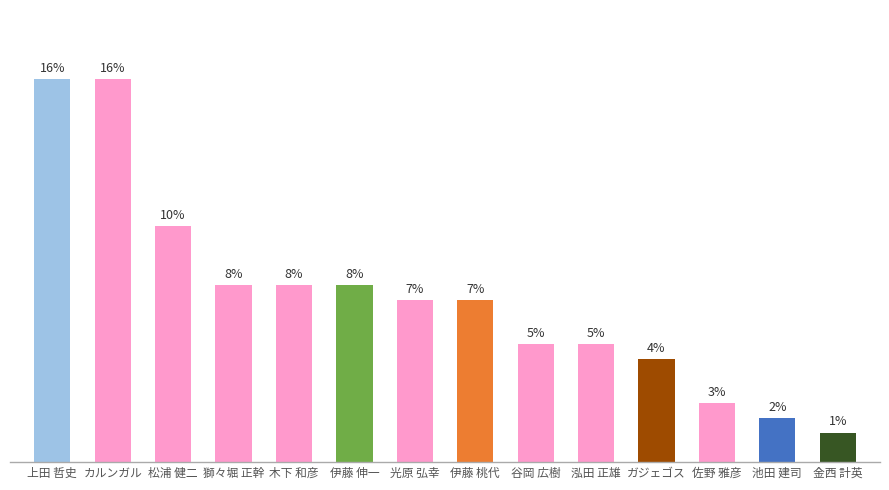

At which label does the data first exceed 11?

上田 哲史